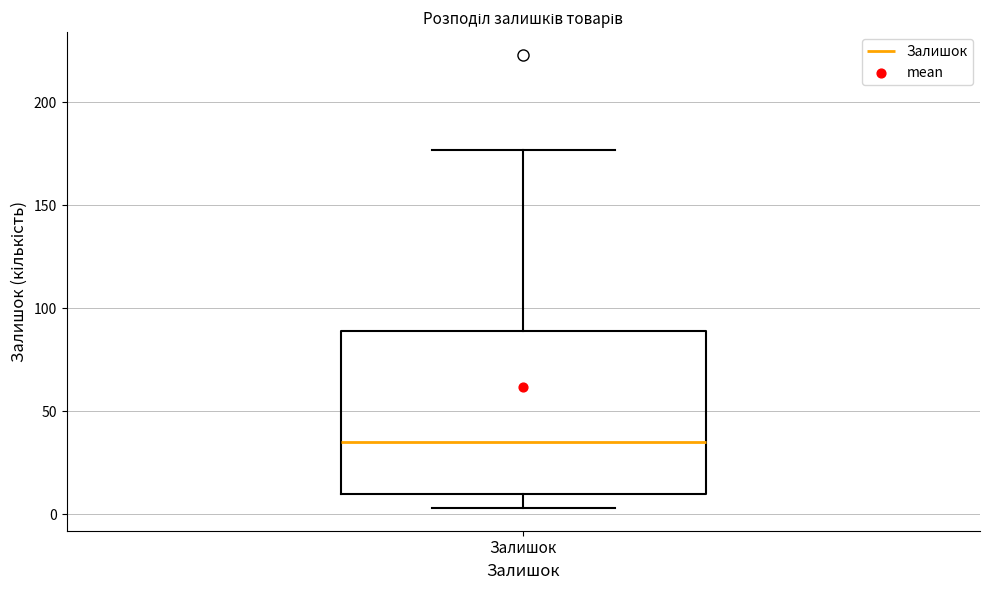

Where does the lower whisker of the box for Залишок end on the y-axis? The values are not printed on the chart, so give them approximately, as read against the axis.

5